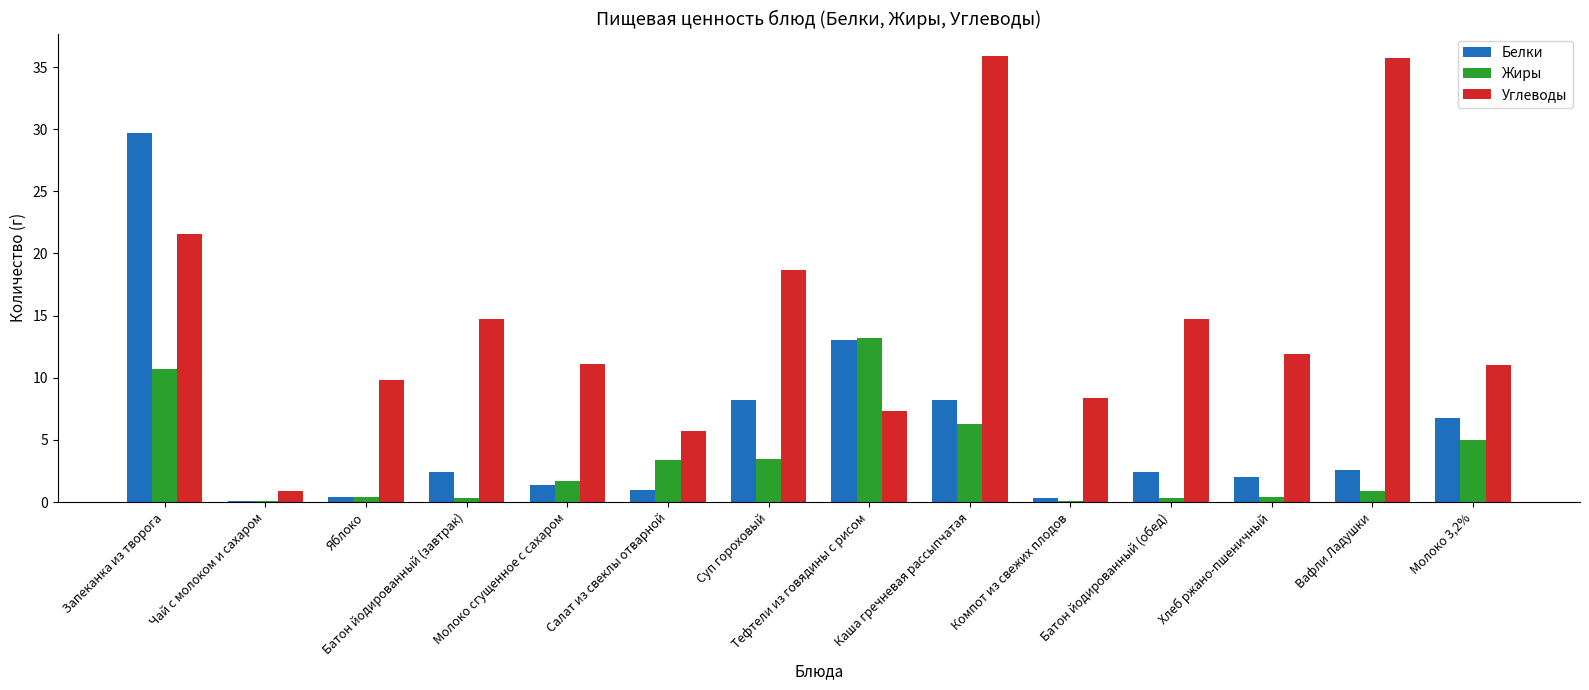

At which label is Белки closest to 14?

Тефтели из говядины с рисом